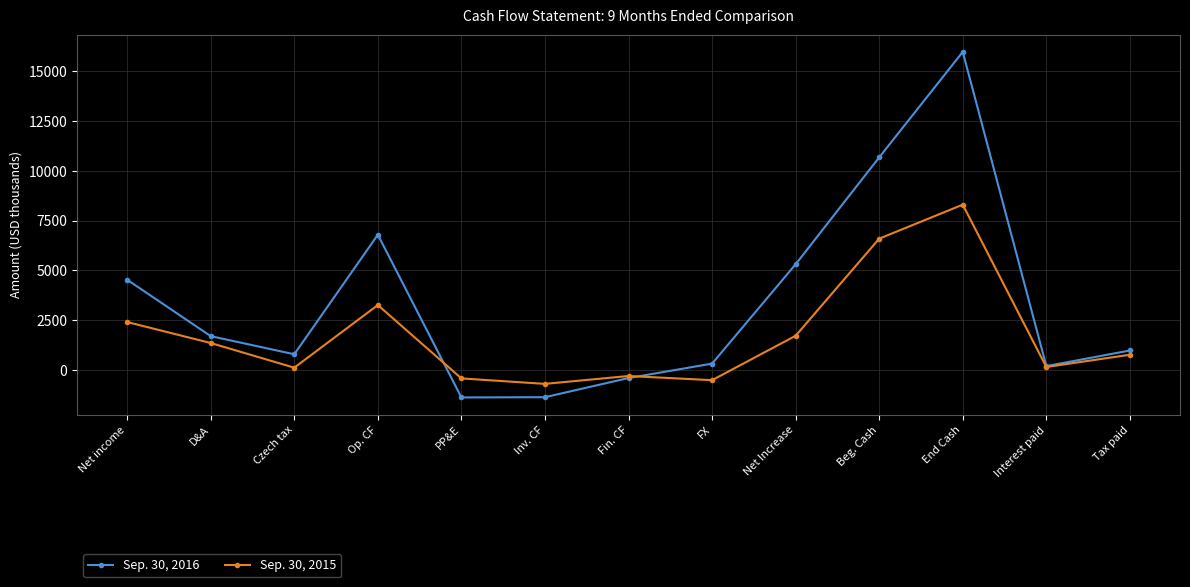

What position from the left is Net Increase?

9